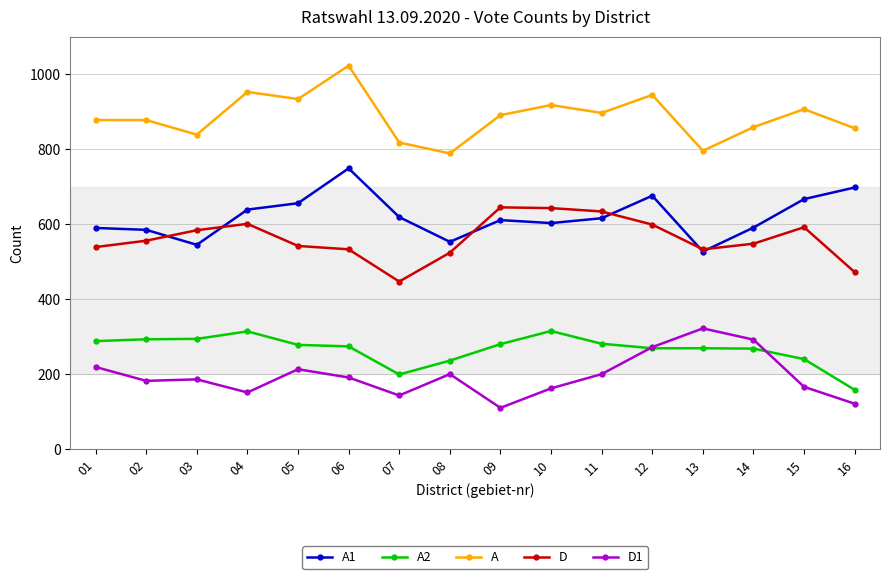

How many categories are shown in the chart?

16